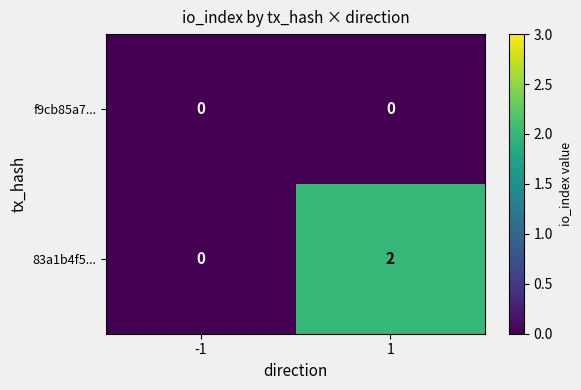

How many positive values does the 83a1b4f5... series have?

1